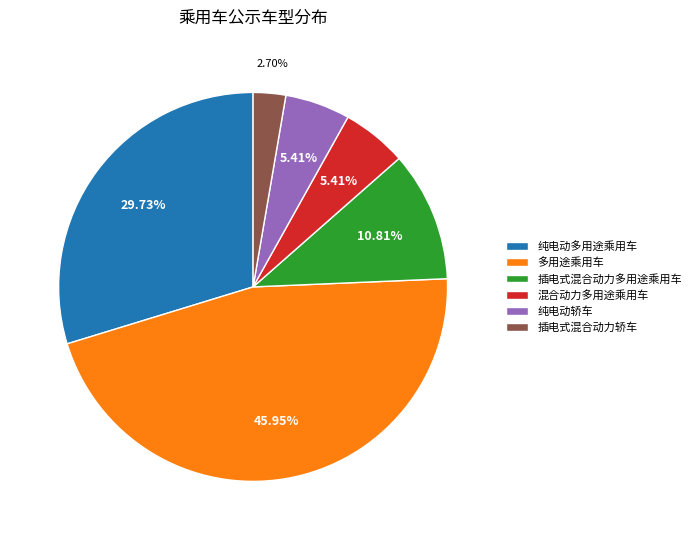

How many segments does this pie chart have?

6